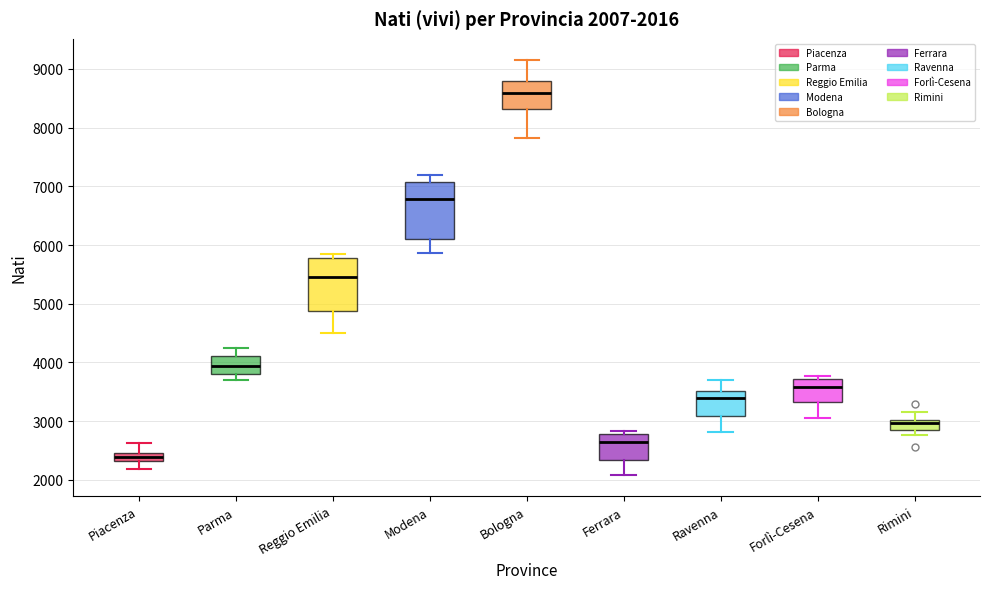

Which box has the lowest median line?

Piacenza